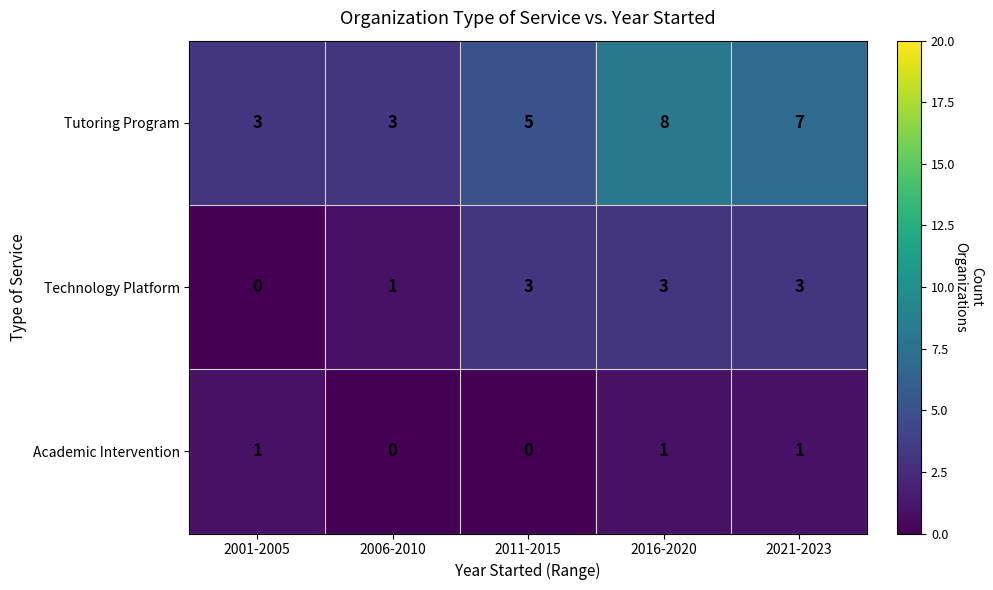

At 2016-2020, list the series in order from largest to smallest.

Tutoring Program, Technology Platform, Academic Intervention